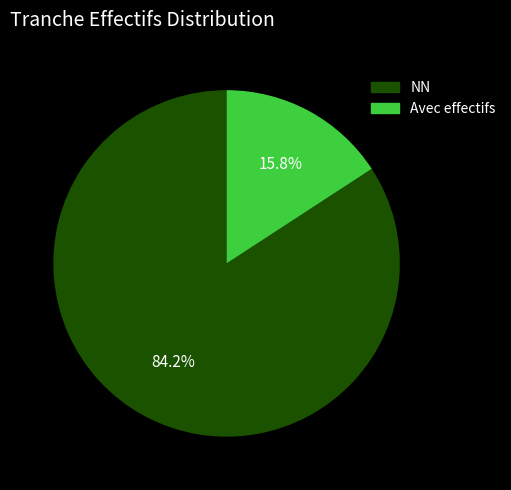

What is the majority slice?

NN